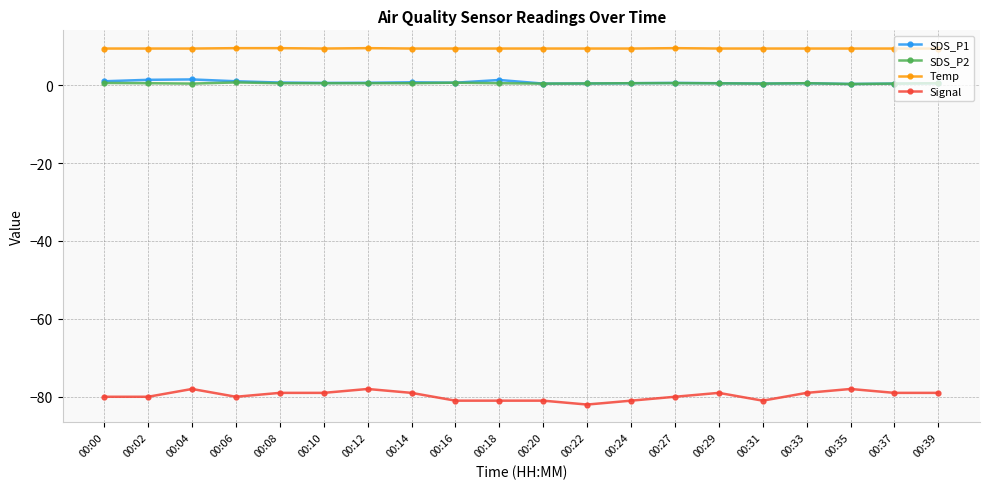

How many SDS_P1 values are between 0 and 1?

17